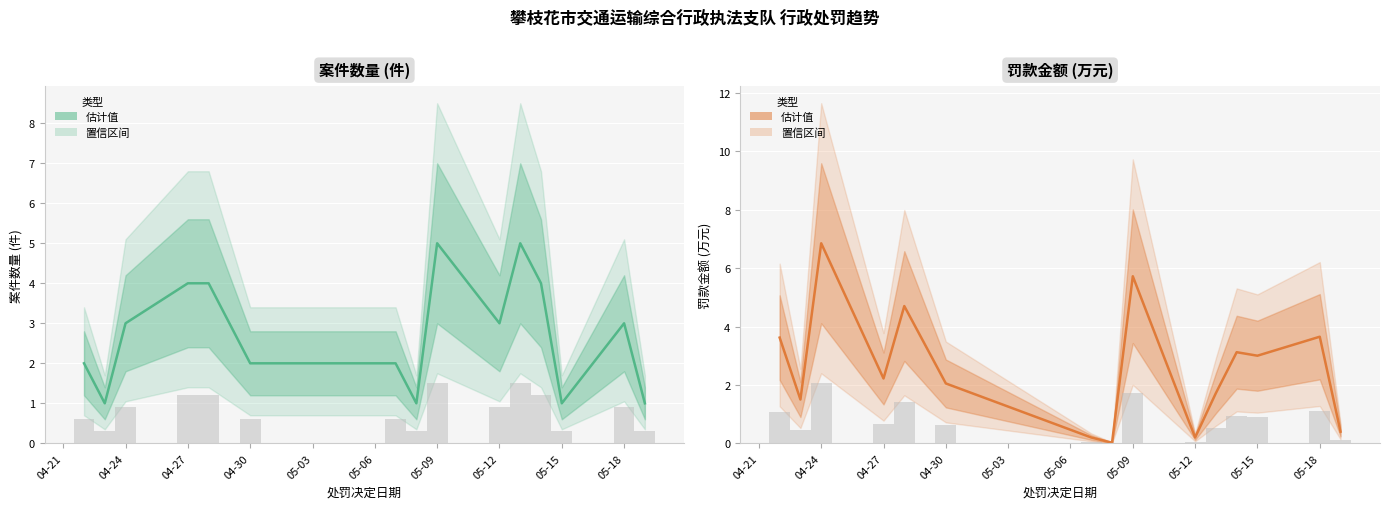

Is the value of 案件数量 (件) at 05-15 greater than the value of 罚款金额 (万元) at 05-12?

Yes